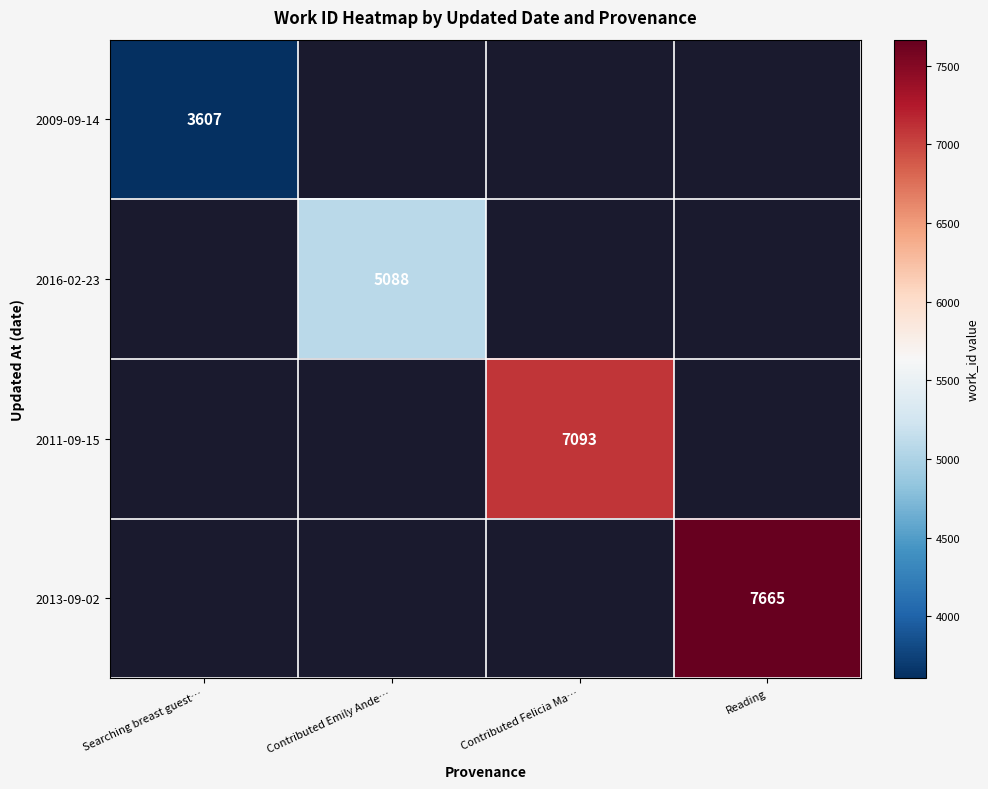

True or false: 2016-02-23 has a value of 5088 at Contributed Emily Ande….

True